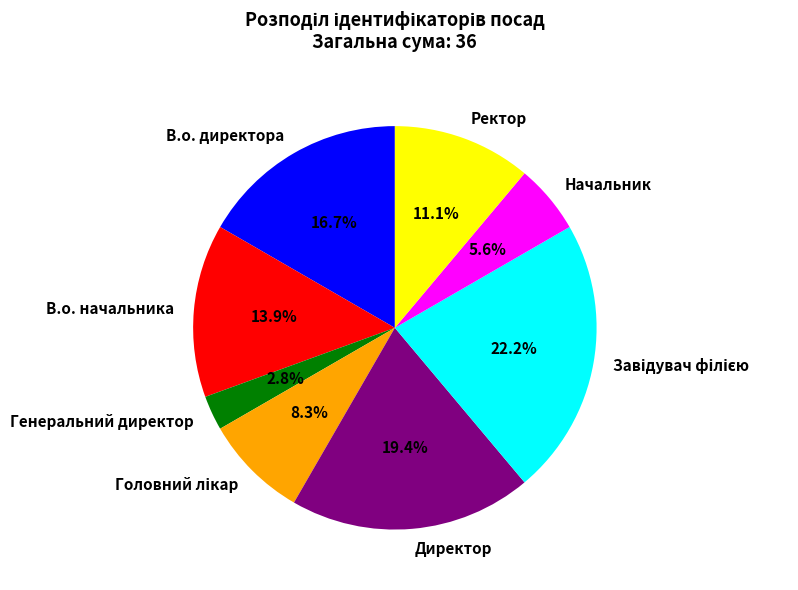

To the nearest percent, what portion does Начальник represent?

6%